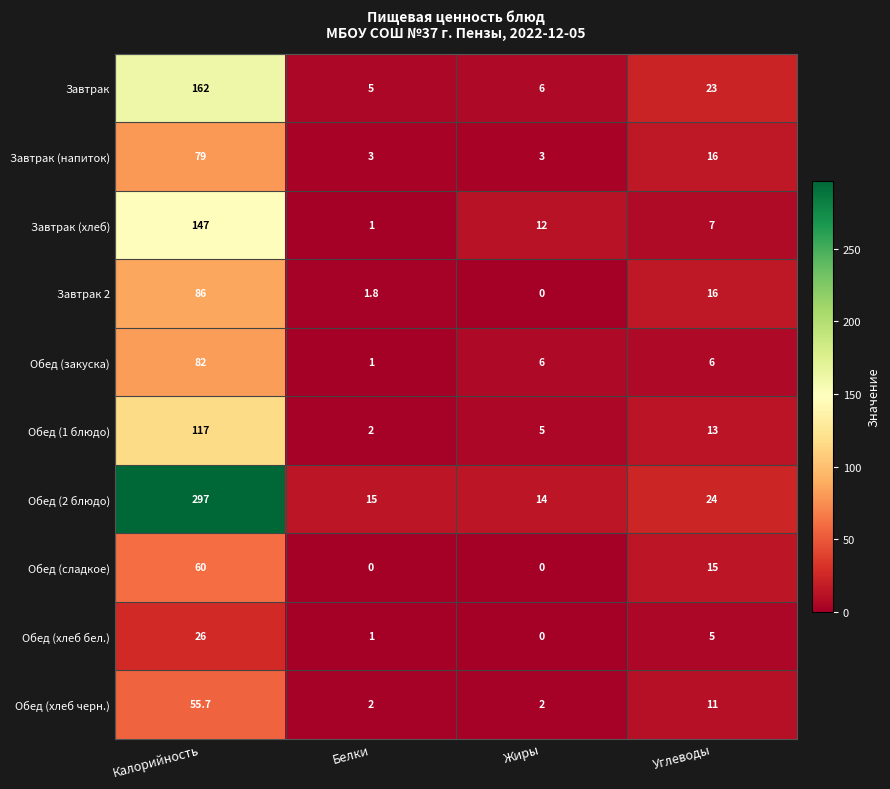

Rank the series by their maximum value, from lowest to highest.

Обед (хлеб бел.), Обед (хлеб черн.), Обед (сладкое), Завтрак (напиток), Обед (закуска), Завтрак 2, Обед (1 блюдо), Завтрак (хлеб), Завтрак, Обед (2 блюдо)